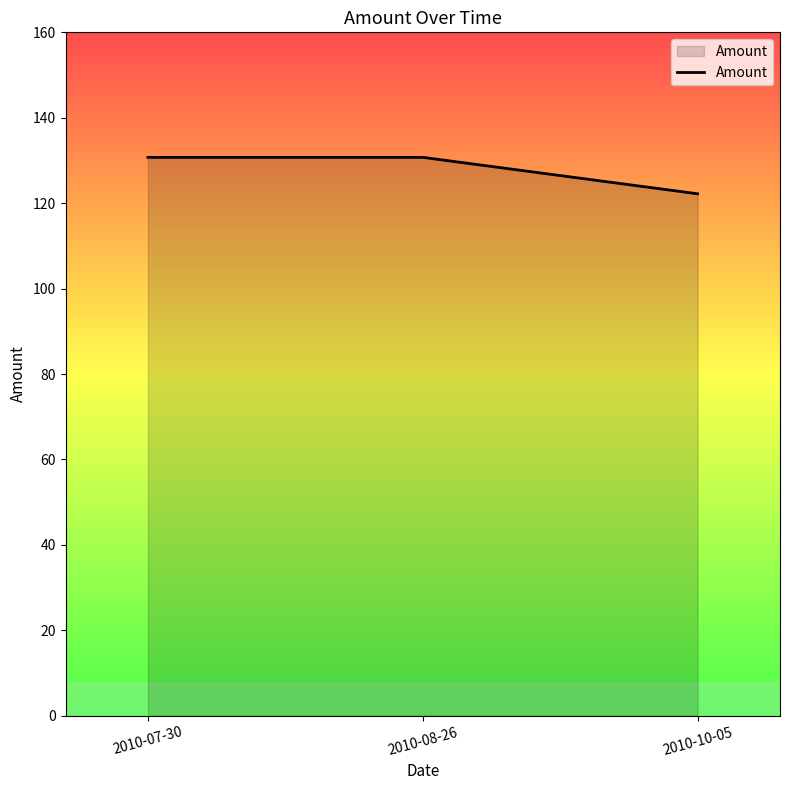

How many values exceed 130?

2